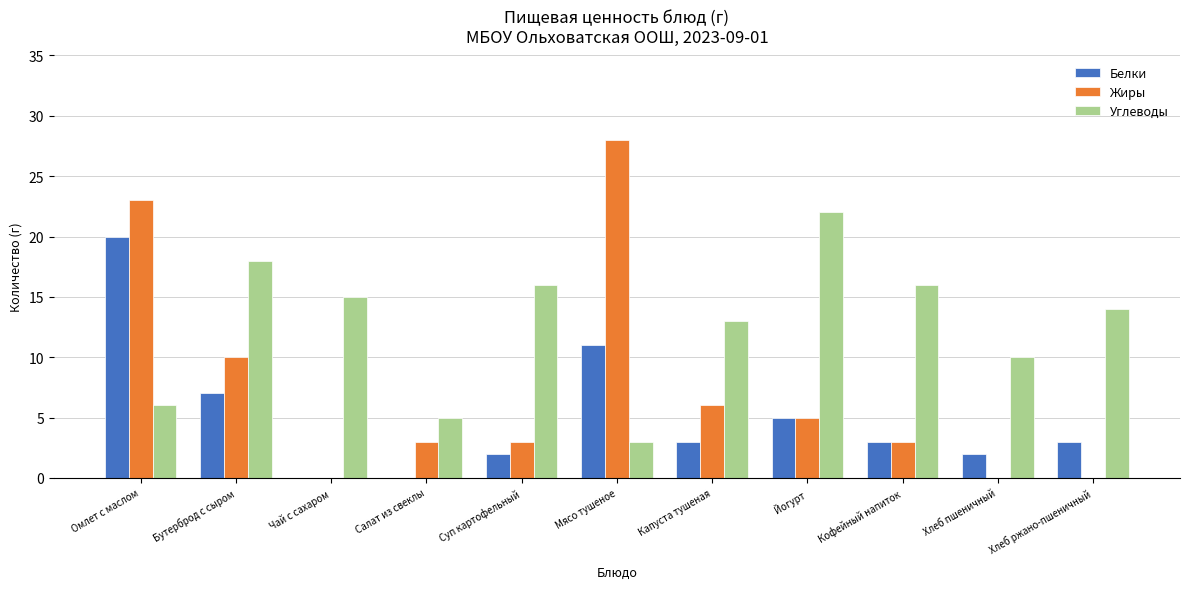

How many data points does each series have?

11